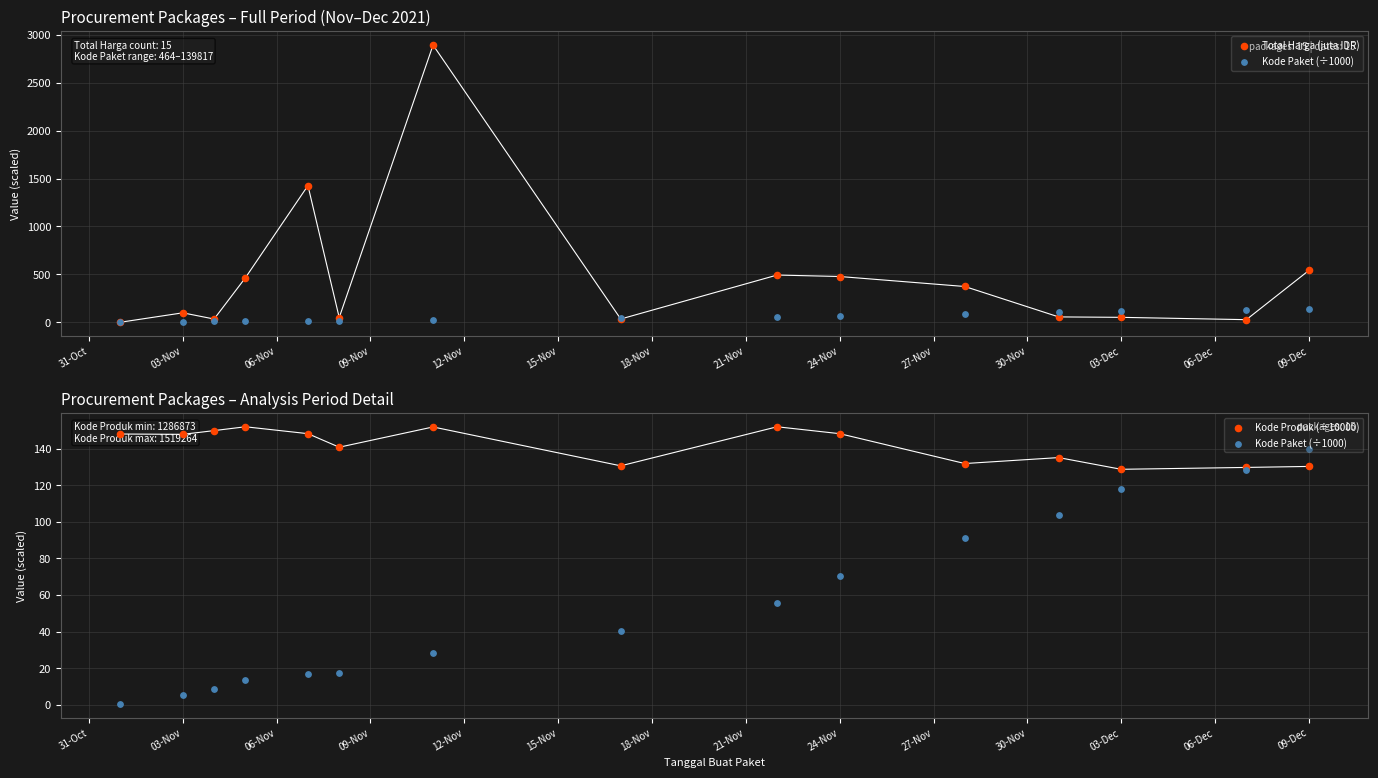

Is the value of Total Harga (juta IDR) at 31-Oct greater than the value of Kode Paket (÷1000) at 06-Dec?

No